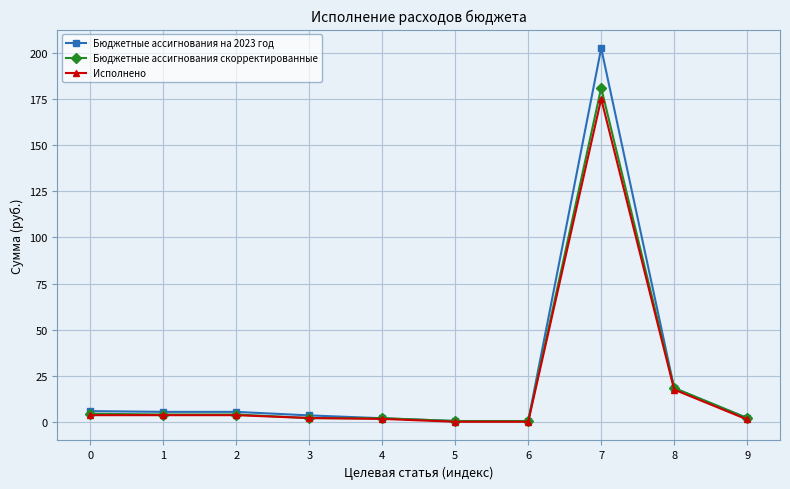

Does the chart display data point markers on the line(s)?

Yes